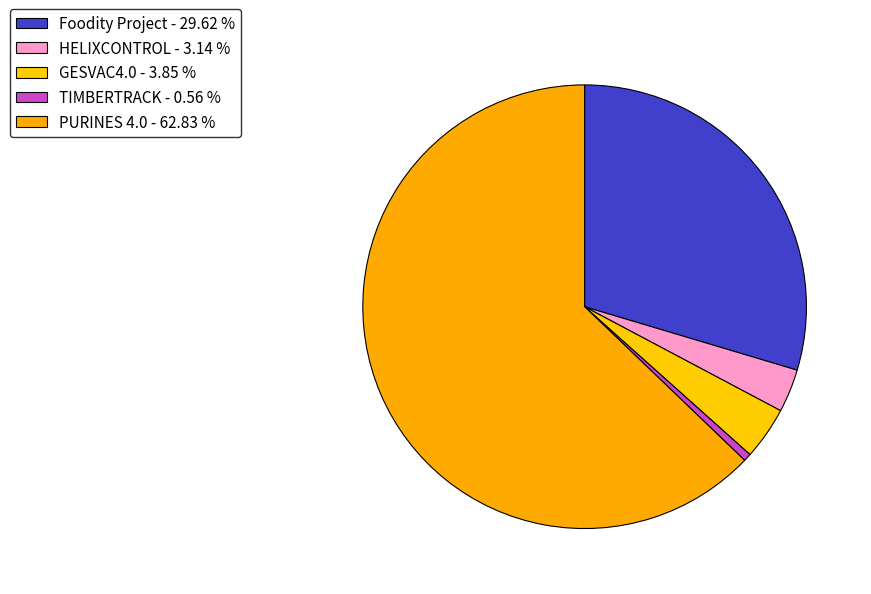

Is it true that Foodity Project is 30% of the pie?

True